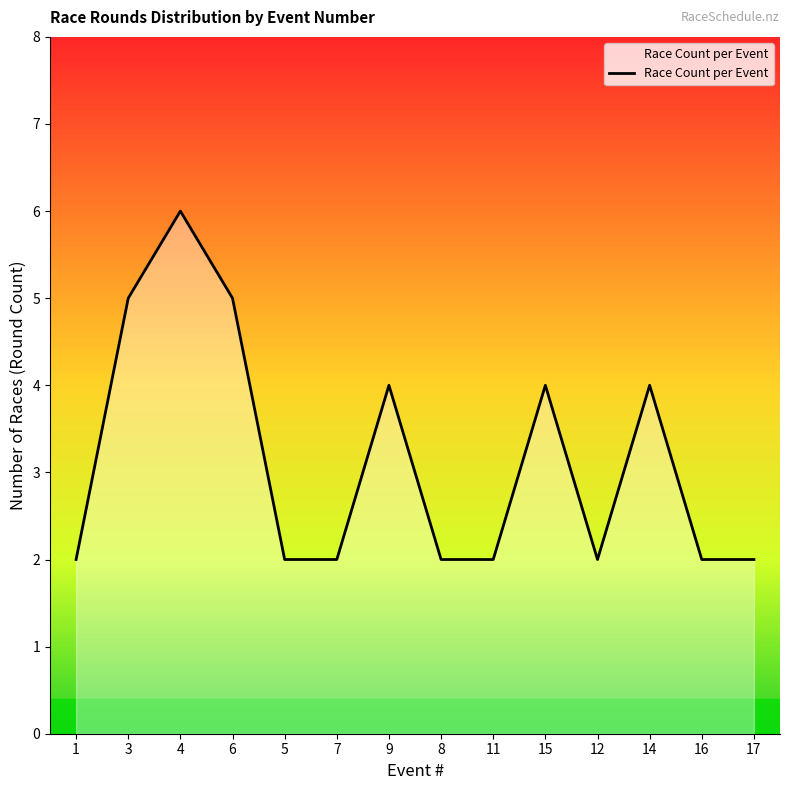

What is the difference between the maximum and second lowest values?

4